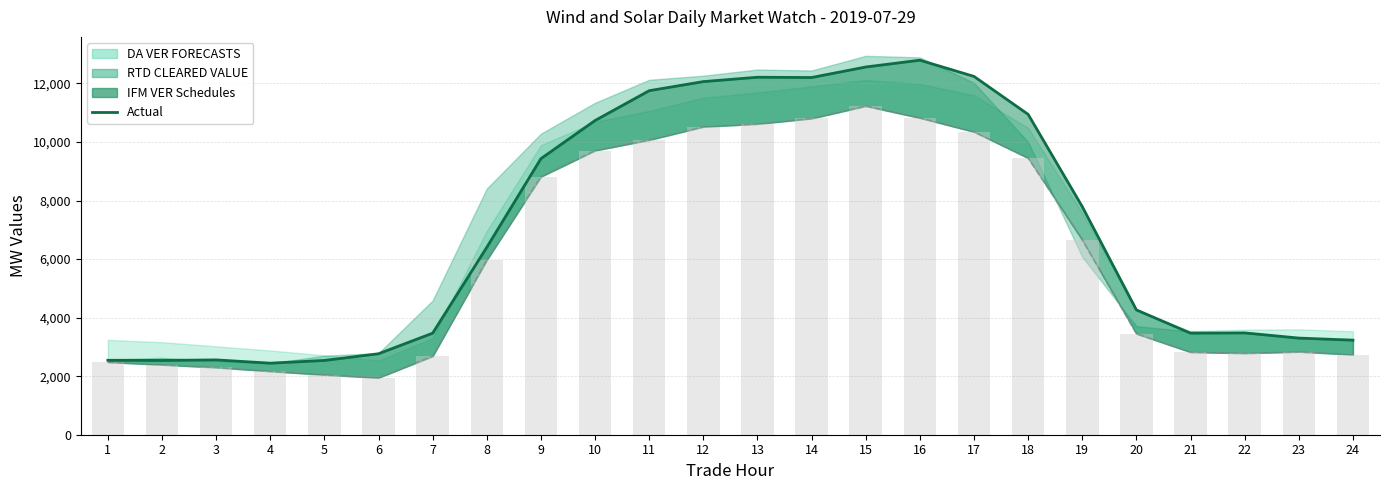

At which category does the chart reach its peak across all series?

16